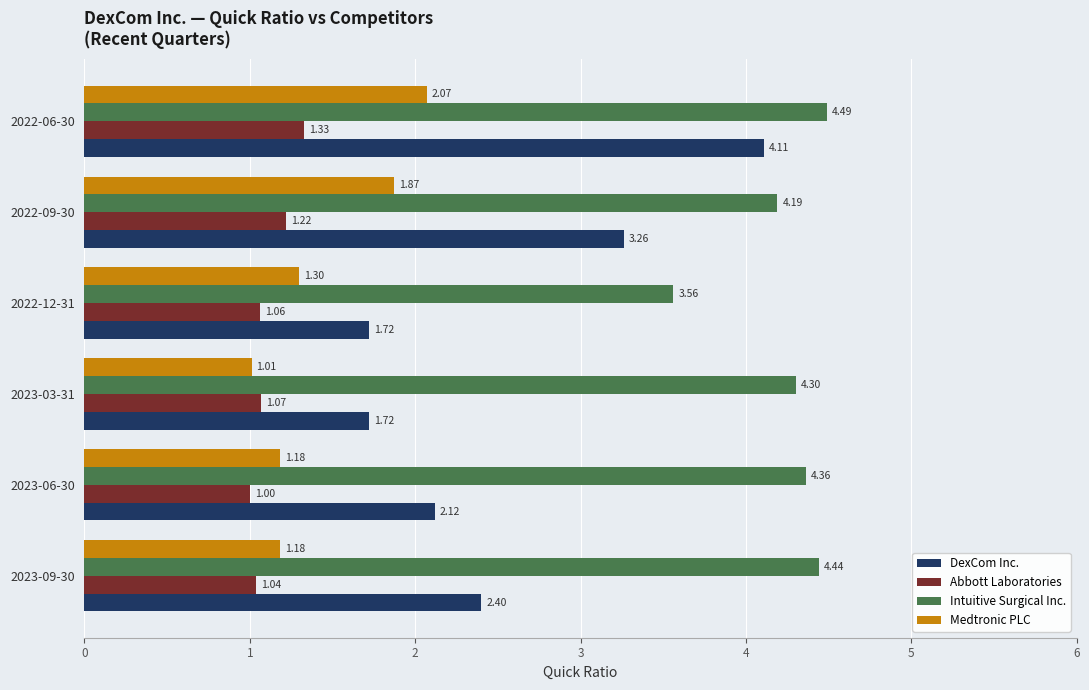

Rank the categories by Intuitive Surgical Inc. value from lowest to highest.

2022-12-31, 2022-09-30, 2023-03-31, 2023-06-30, 2023-09-30, 2022-06-30